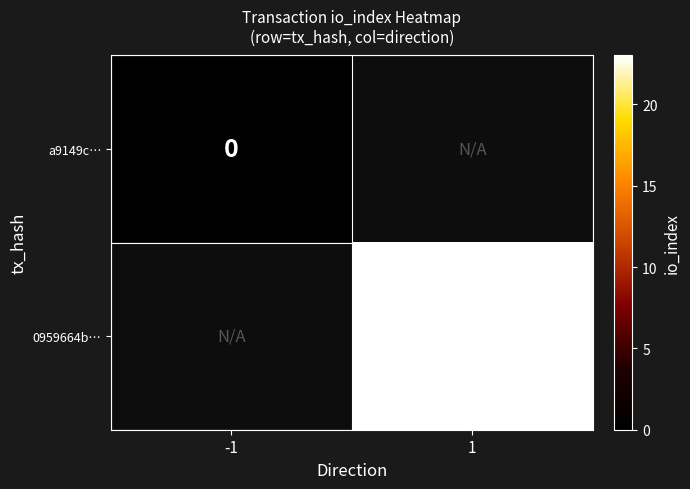

The value of 0959664b… at 1 is 23. True or false?

True